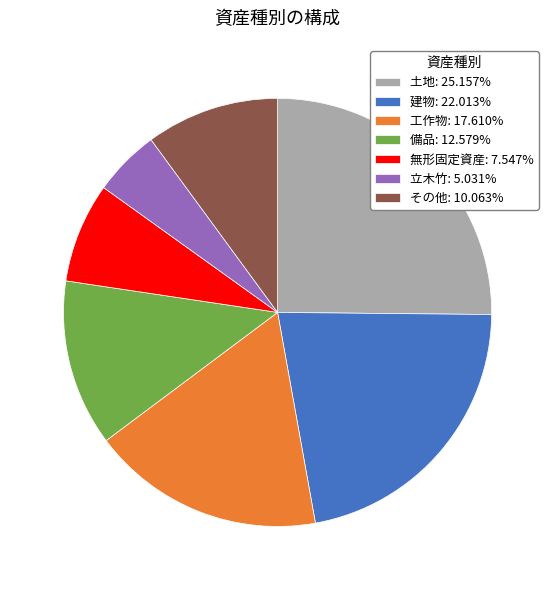

Count the number of slices in the pie.

7